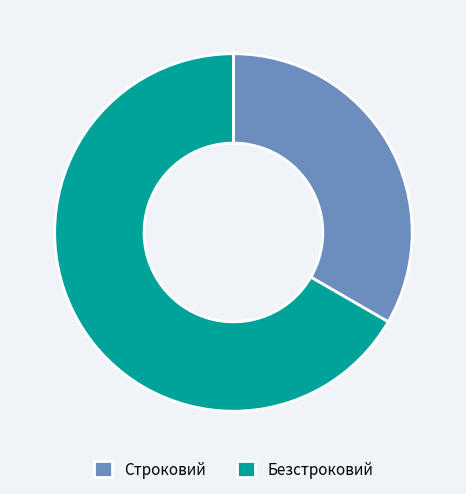

The Строковий slice represents 25% of the pie. True or false?

False